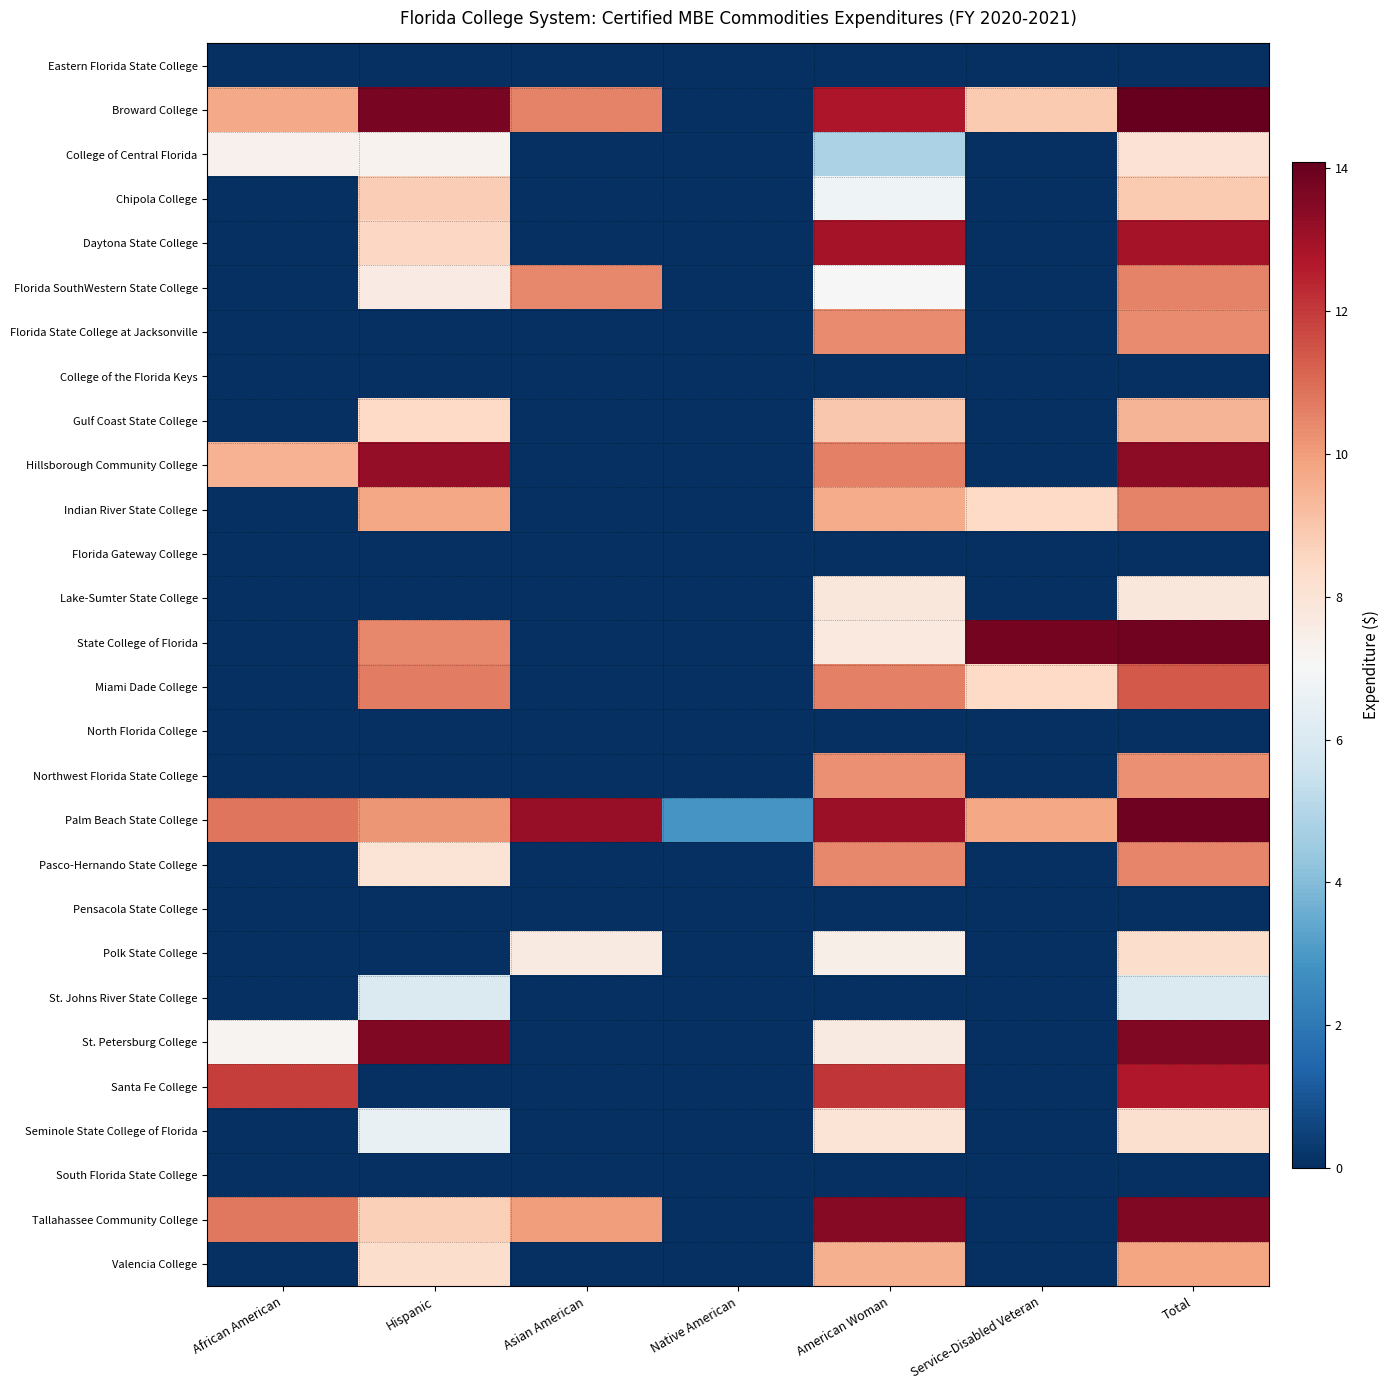

What is the spread (max minus min) of values at American Woman?

13.5